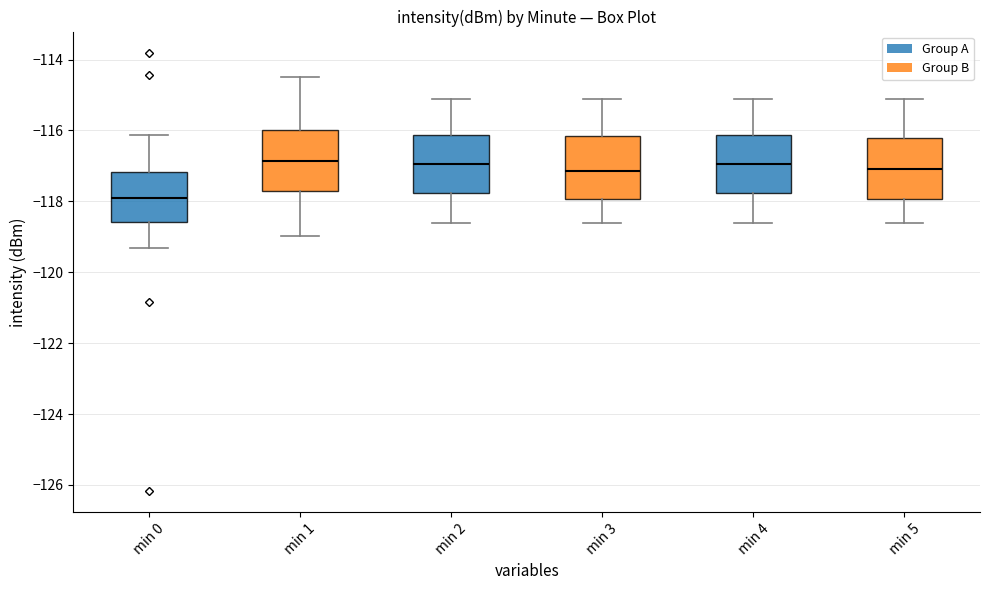

Where does the upper whisker of the box for min 0 end on the y-axis? The values are not printed on the chart, so give them approximately, as read against the axis.

-116.2